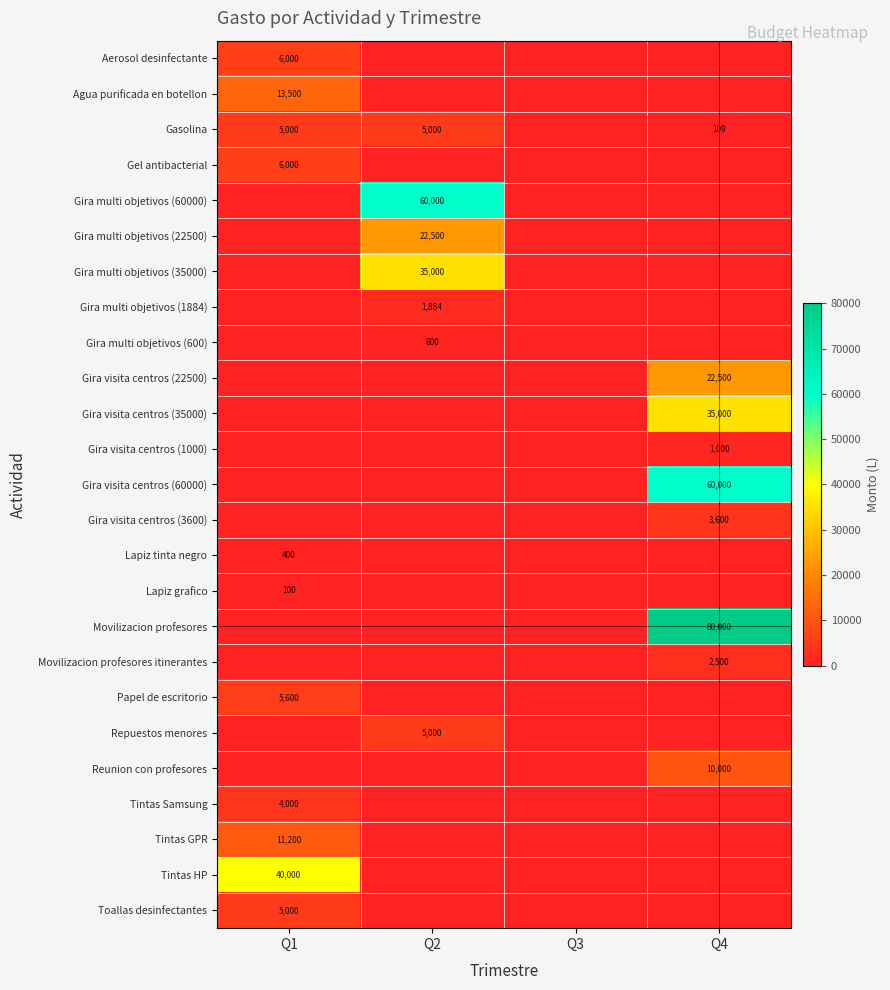

What is the sum of all Reunion con profesores values?

10000